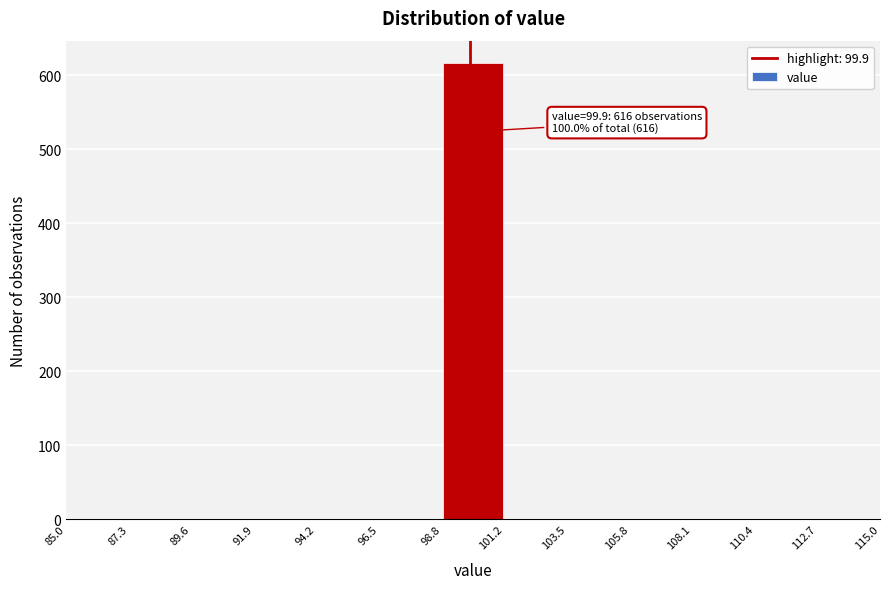

Which range on the x-axis has the tallest bar?

98.8 to 101.2